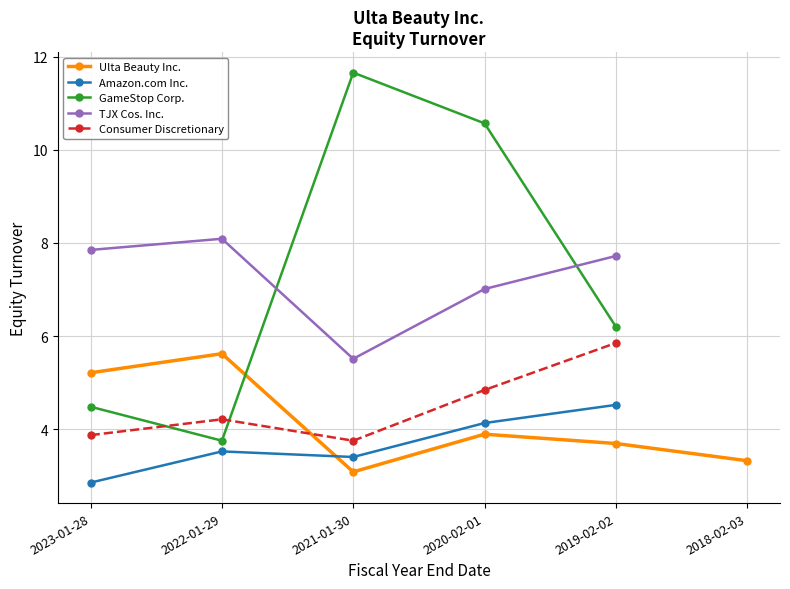

What are all the series names shown in the legend?

Ulta Beauty Inc., Amazon.com Inc., GameStop Corp., TJX Cos. Inc., Consumer Discretionary